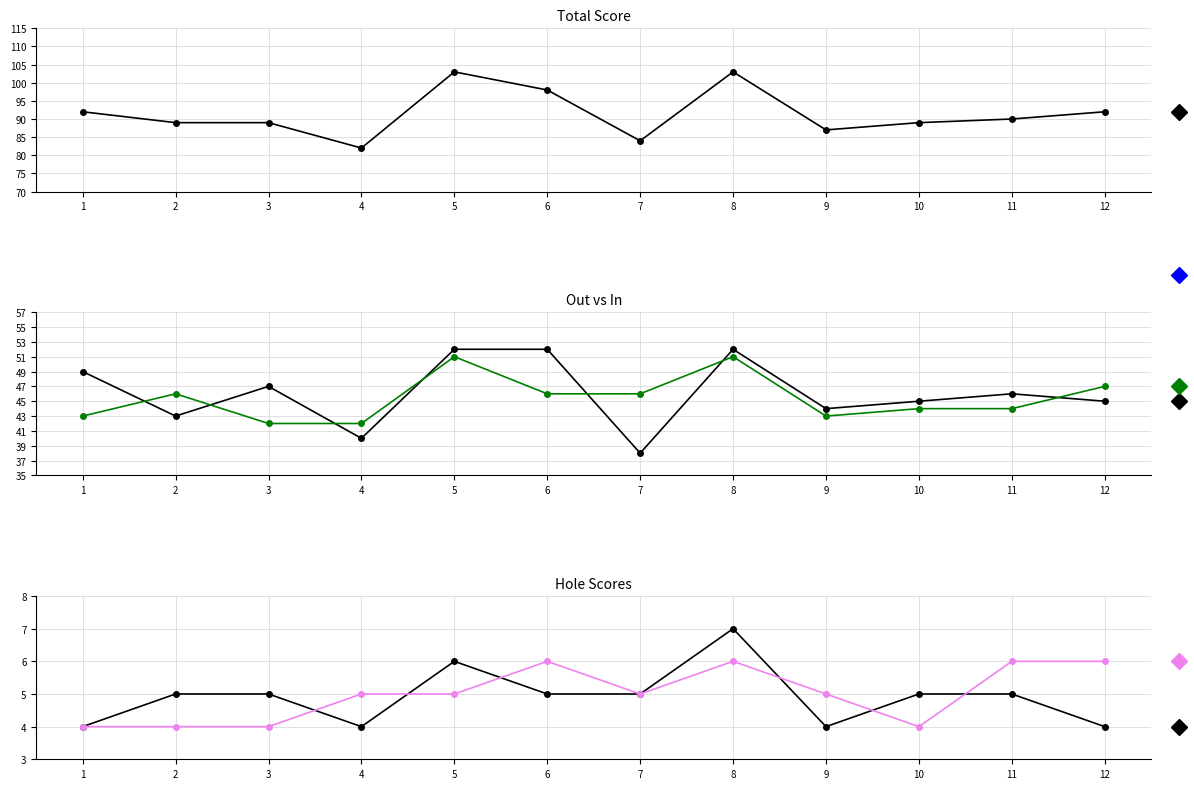

Rank the series by their maximum value, from highest to lowest.

Total, In, Out, Hole 18, Hole 1